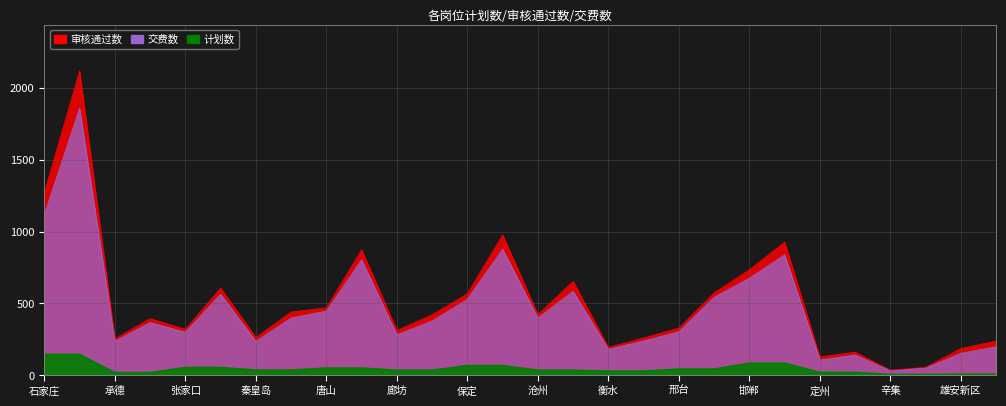

How many lines are shown in the chart?

3